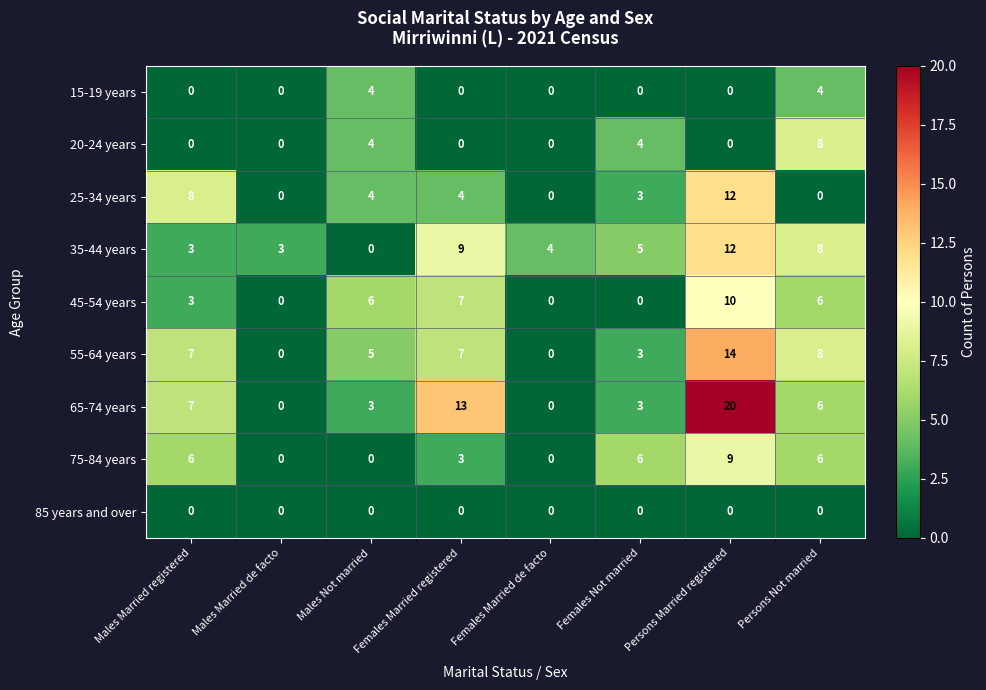

Which series has the largest range (max minus min)?

65-74 years